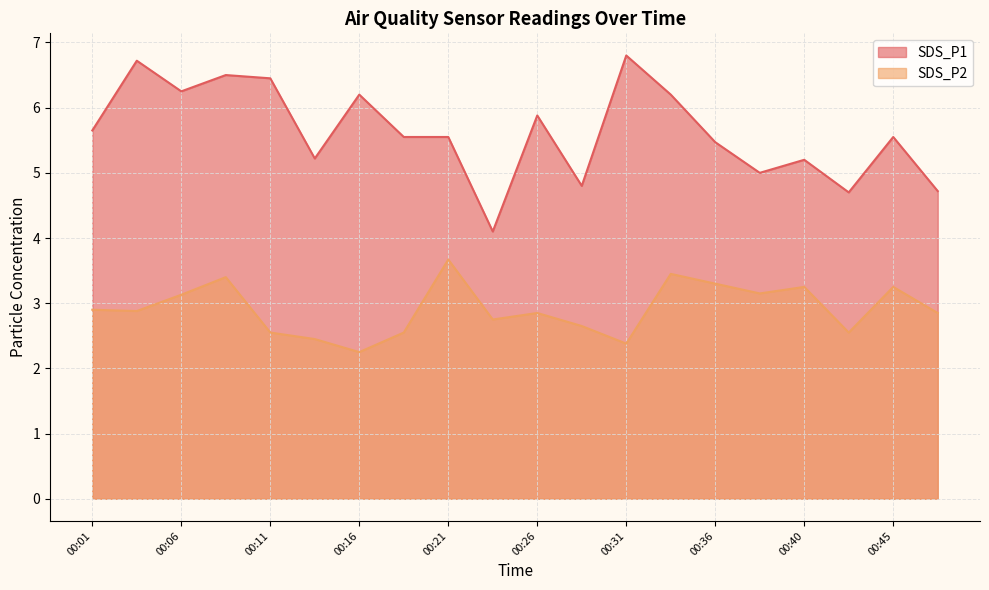

What is the difference between the maximum and second lowest values in the SDS_P1 series?

2.1